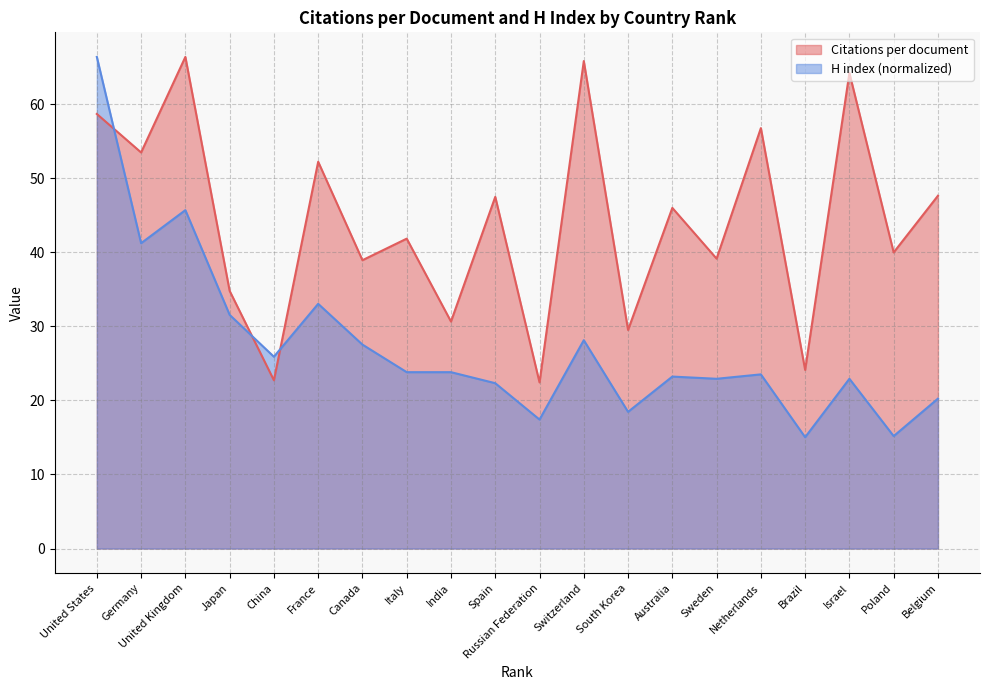

Reading right to left, extract all data points from this chart.

Citations per document: Belgium=47.6	Poland=40.0	Israel=64.2	Brazil=24.1	Netherlands=56.8	Sweden=39.1	Australia=46.0	South Korea=29.5	Switzerland=65.8	Russian Federation=22.4	Spain=47.5	India=30.6	Italy=41.8	Canada=38.9	France=52.2	China=22.7	Japan=34.8	United Kingdom=66.4	Germany=53.5	United States=58.7
H index: Belgium=20.2	Poland=15.2	Israel=22.9	Brazil=15.0	Netherlands=23.5	Sweden=22.9	Australia=23.2	South Korea=18.4	Switzerland=28.1	Russian Federation=17.4	Spain=22.3	India=23.8	Italy=23.8	Canada=27.5	France=33.0	China=25.9	Japan=31.5	United Kingdom=45.7	Germany=41.2	United States=66.4